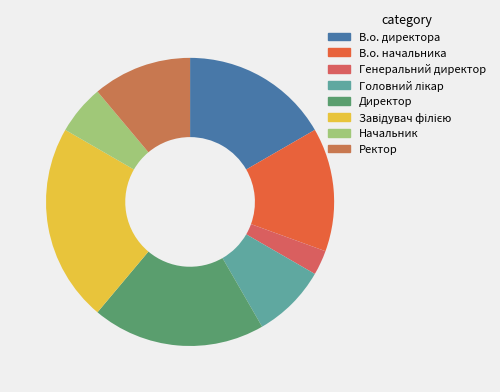

How many segments does this pie chart have?

8